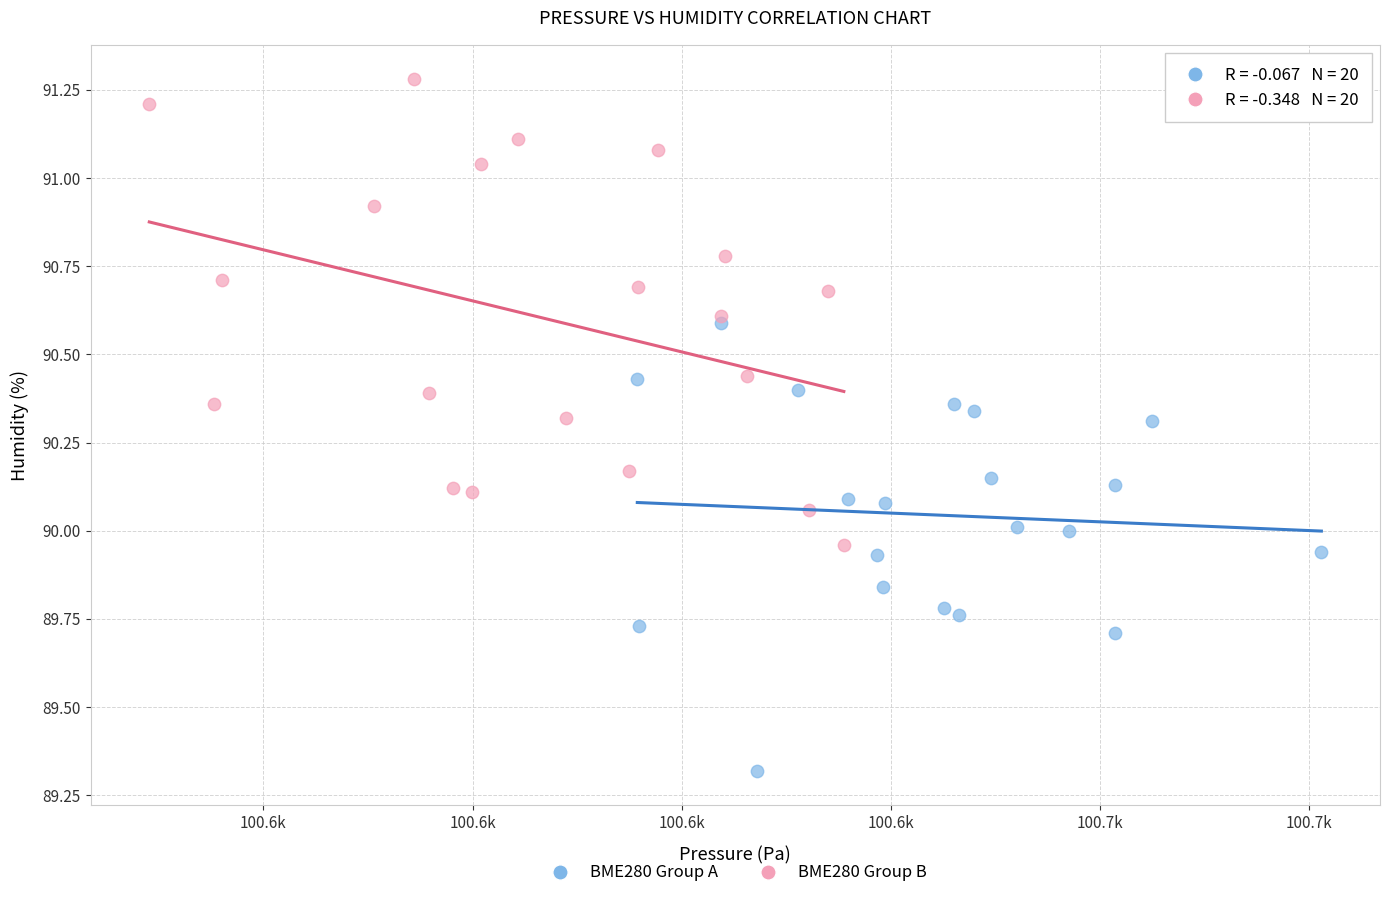

Which series reaches the maximum Y coordinate?

BME280 Group B